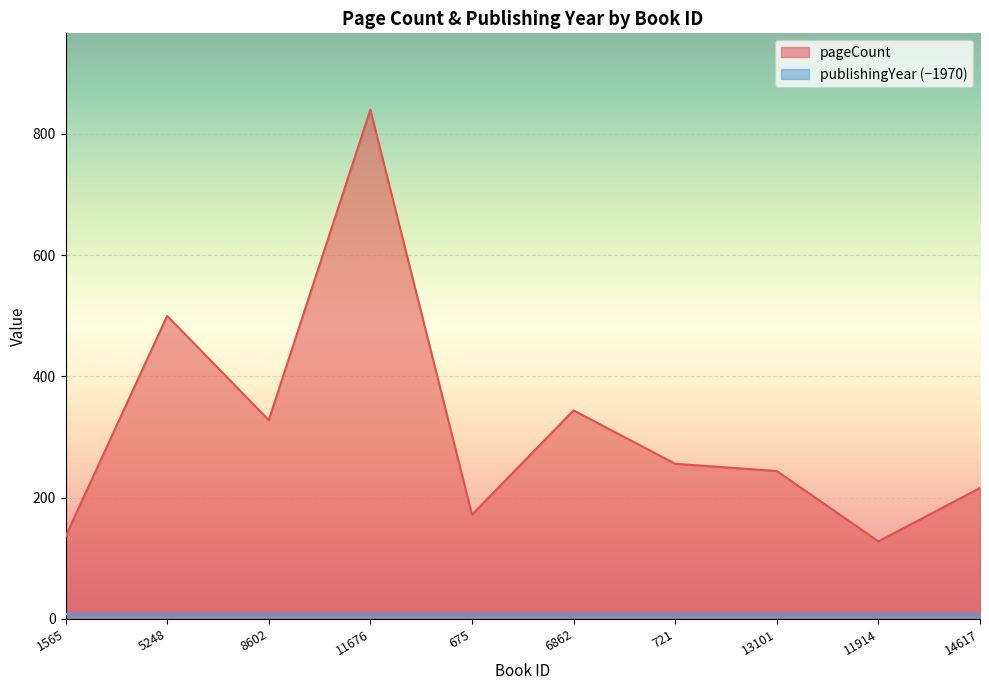

How many interior local peaks (higher than both neighbors) does the data have?

3